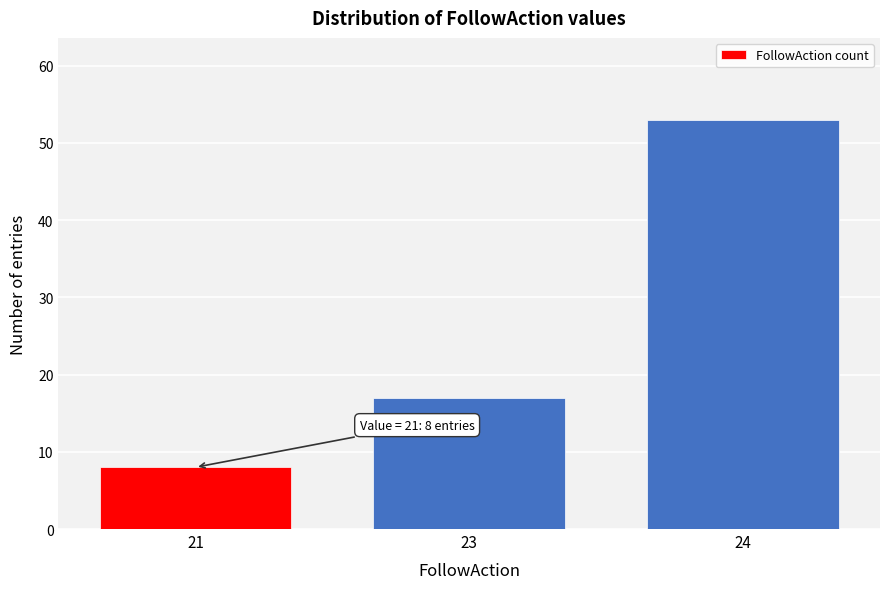

Reading right to left, extract all data points from this chart.

24=53	23=17	21=8